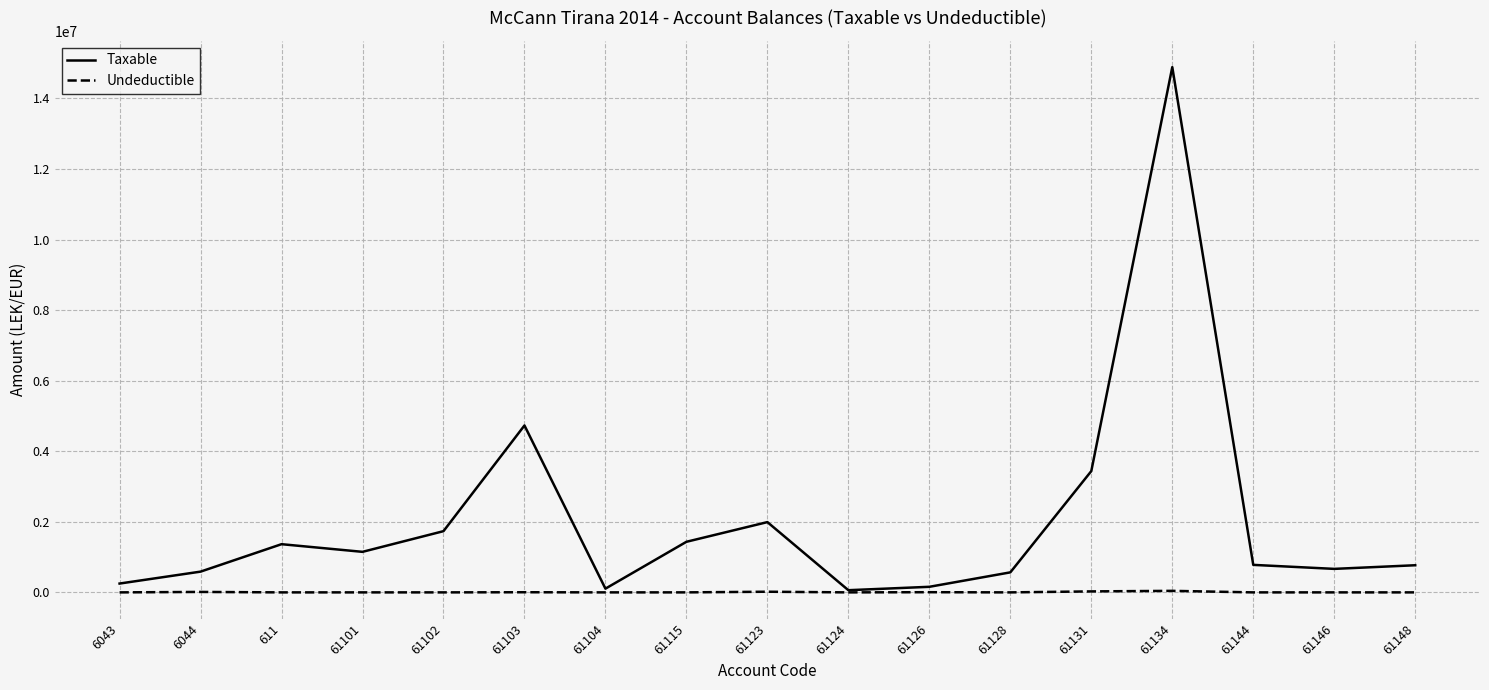

What is the greatest value displayed?

14887859.8